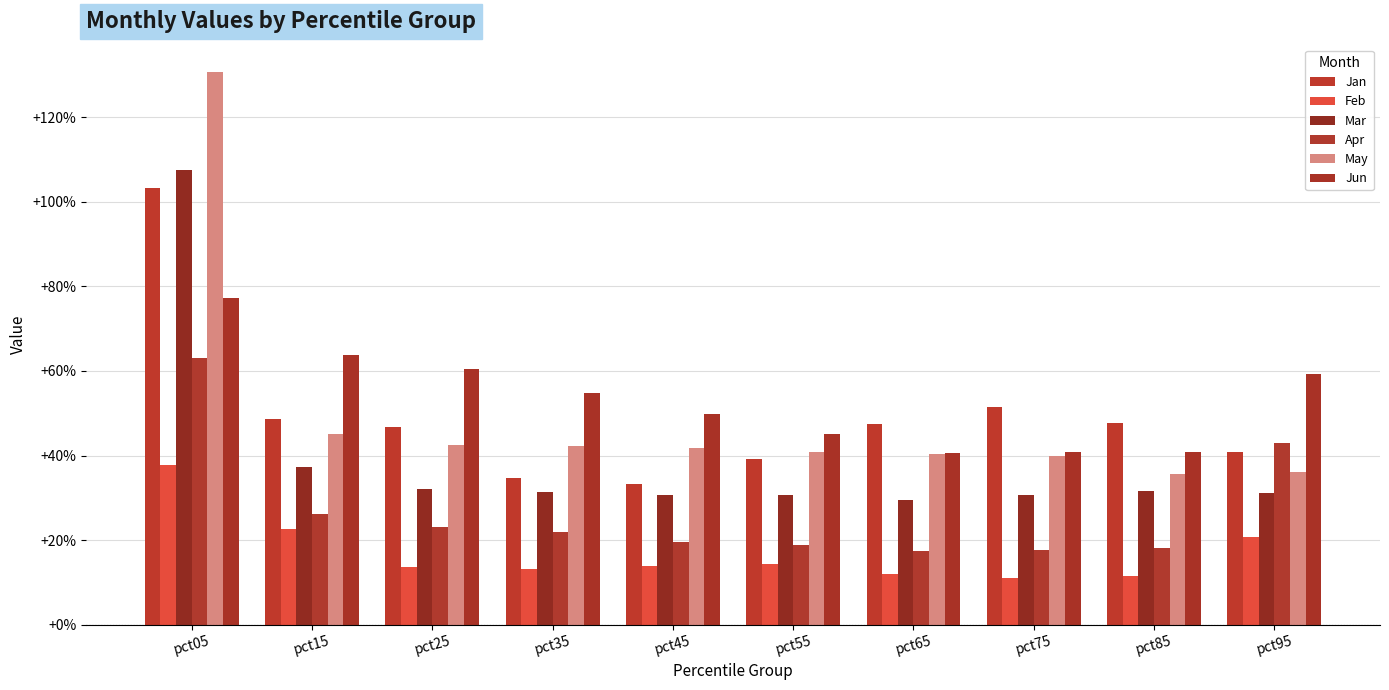

Which series has the largest total across all categories?

Jun